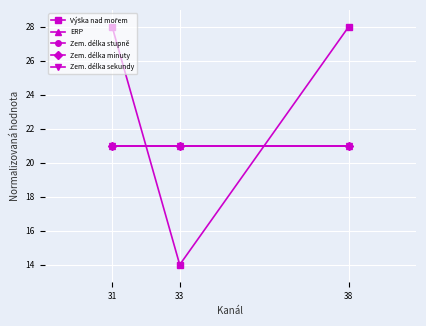

Between 33 and 31, which is larger?

31